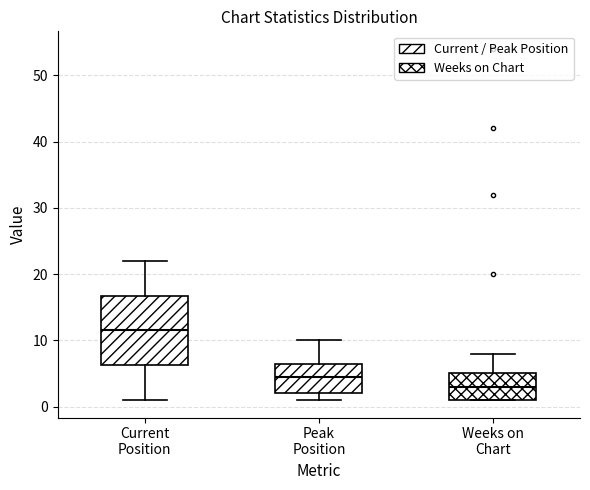

Reading left to right, read every box against the y-axis: the position of its median line, the range the box covers, and the ends of its whiskers. The values are not printed on the chart, so give them approximately, as read against the axis.

Current Position: median 12, box 6 to 17, whiskers 1 to 22
Peak Position: median 5, box 2 to 7, whiskers 1 to 10
Weeks on Chart: median 3, box 1 to 5, whiskers 1 to 8